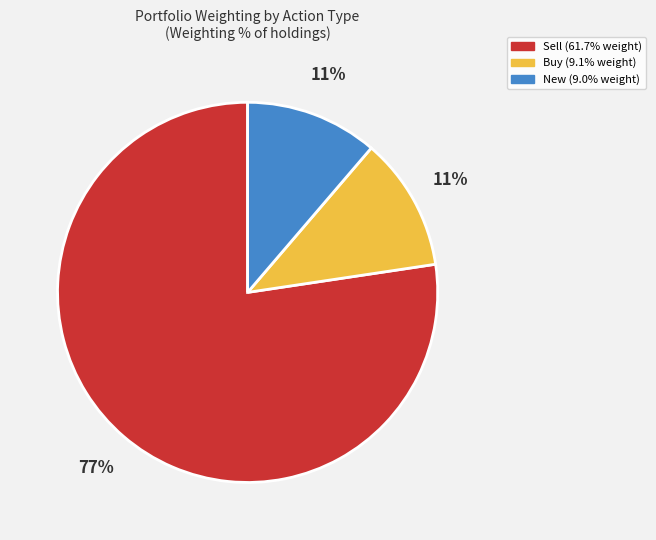

Does any single category account for the majority?

Yes